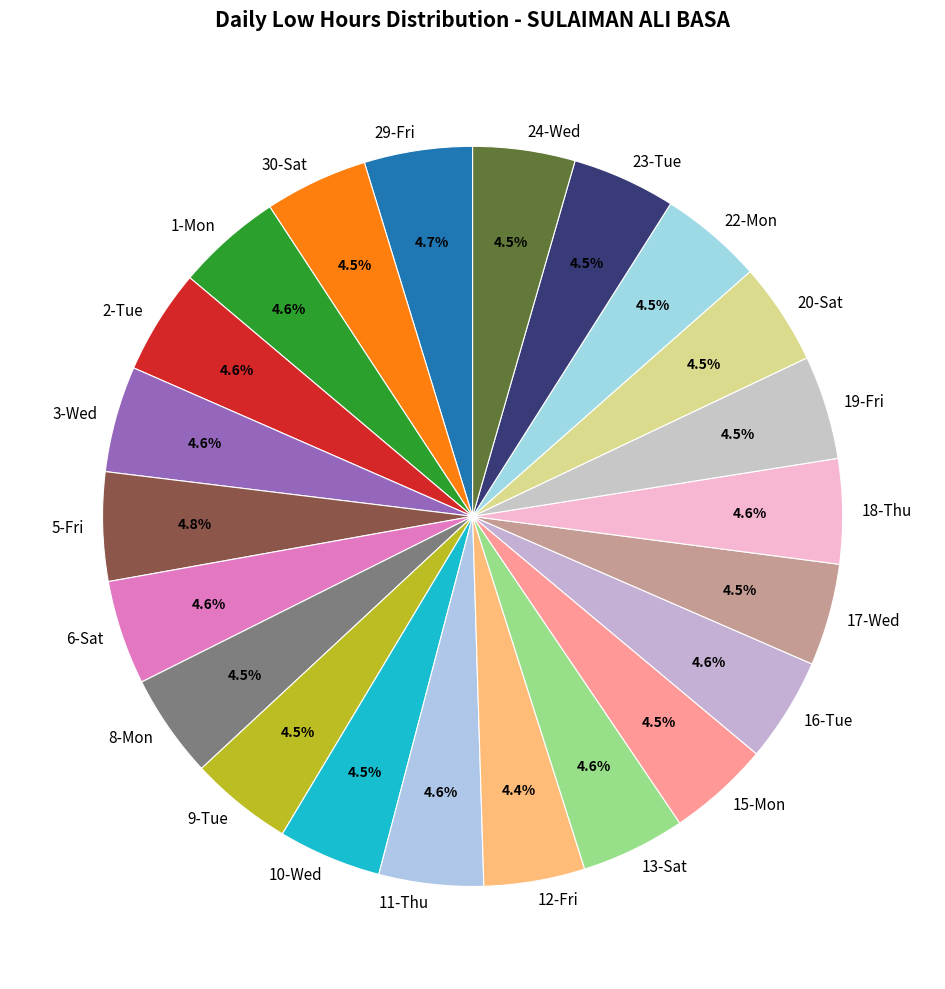

What is the ratio of the value at 19-Fri to the value at 15-Mon?

1.0